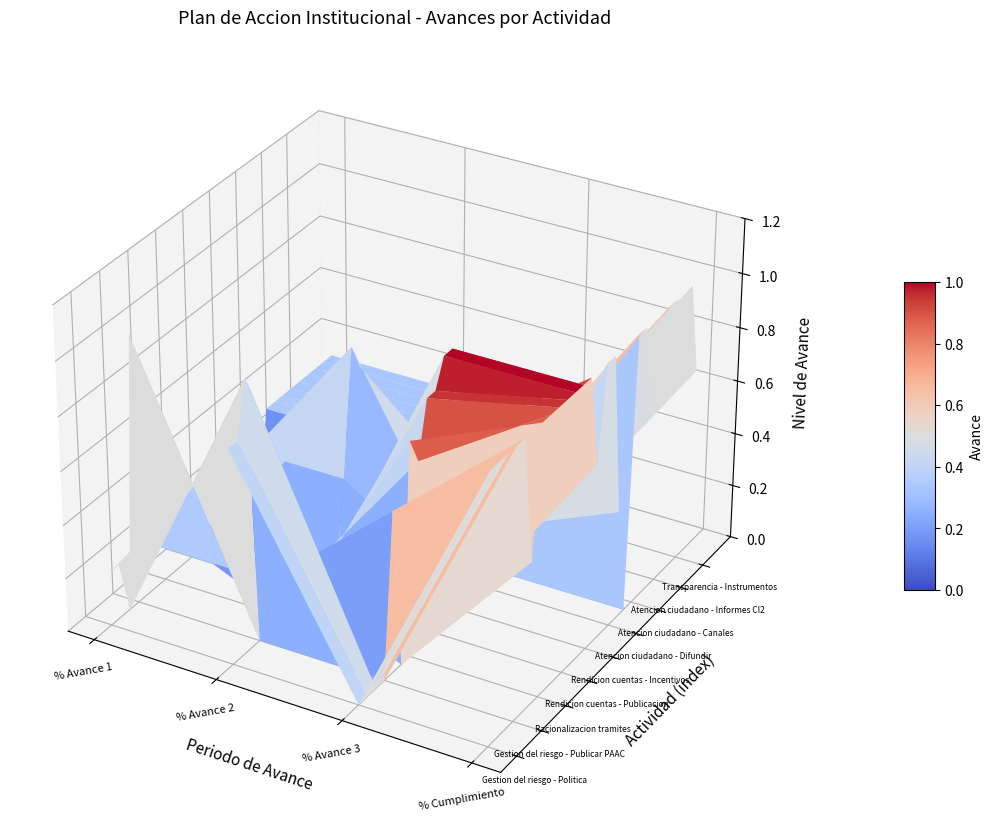

Is the value of Rendicion cuentas - Definir activ at % Avance 3 greater than the value of Atencion ciudadano - Difundir at % Avance 3?

Yes